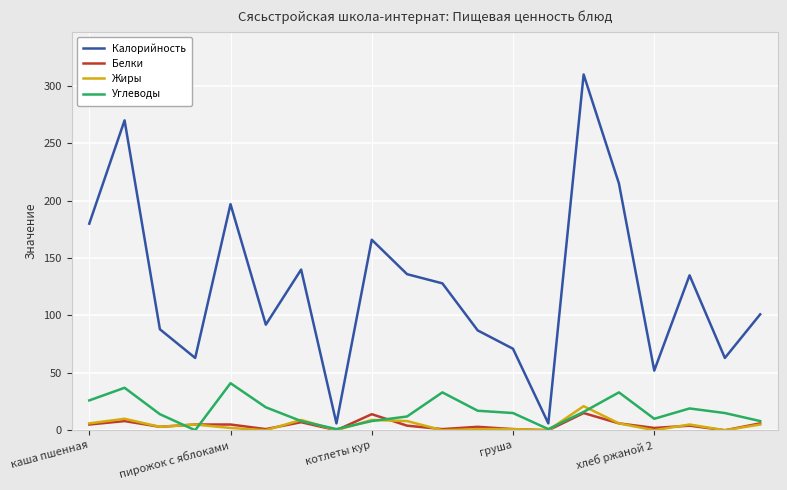

Which series has the widest spread of values?

Калорийность